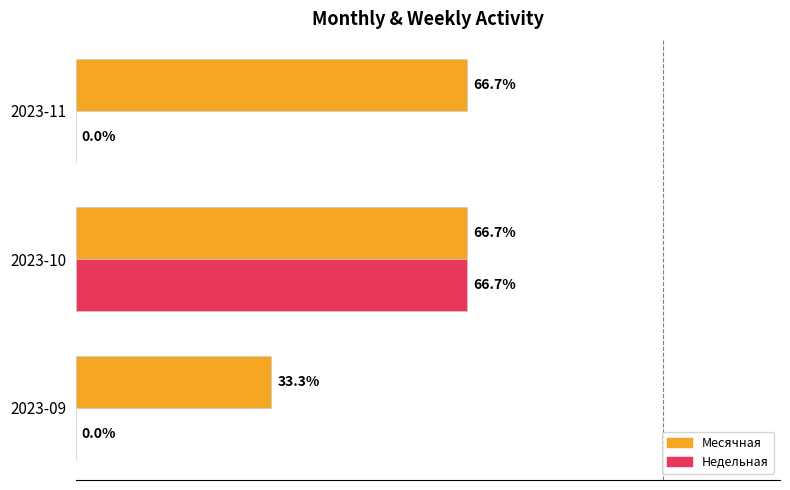

At how many categories does at least one series exceed 0?

3